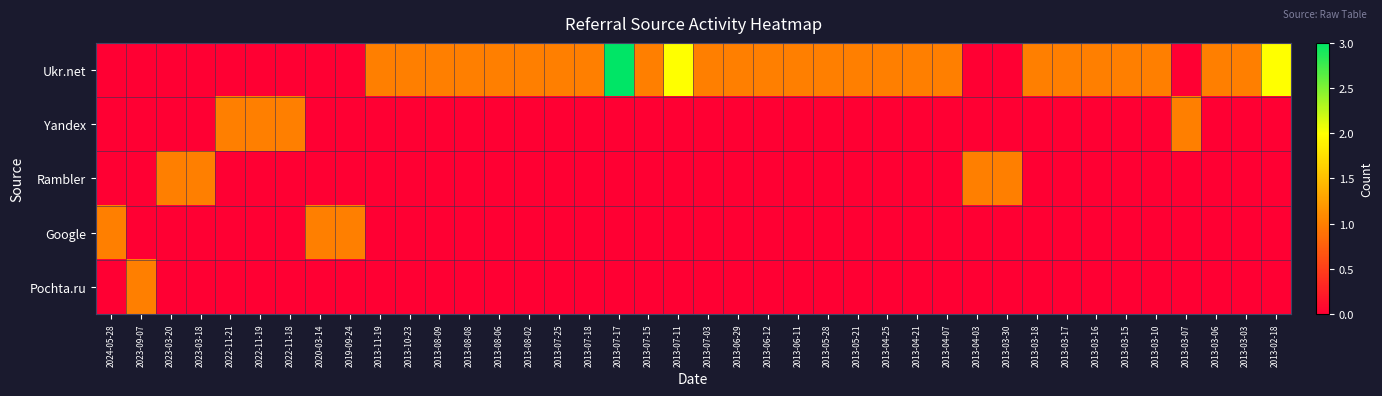

Reading left to right, extract all data points from this chart.

Ukr.net: 2024-05-28=0	2023-09-07=0	2023-03-20=0	2023-03-18=0	2022-11-21=0	2022-11-19=0	2022-11-18=0	2020-03-14=0	2019-09-24=0	2013-11-19=1	2013-10-23=1	2013-08-09=1	2013-08-08=1	2013-08-06=1	2013-08-02=1	2013-07-25=1	2013-07-18=1	2013-07-17=3	2013-07-15=1	2013-07-11=2	2013-07-03=1	2013-06-29=1	2013-06-12=1	2013-06-11=1	2013-05-28=1	2013-05-21=1	2013-04-25=1	2013-04-21=1	2013-04-07=1	2013-04-03=0	2013-03-30=0	2013-03-18=1	2013-03-17=1	2013-03-16=1	2013-03-15=1	2013-03-10=1	2013-03-07=0	2013-03-06=1	2013-03-03=1	2013-02-18=2
Yandex: 2024-05-28=0	2023-09-07=0	2023-03-20=0	2023-03-18=0	2022-11-21=1	2022-11-19=1	2022-11-18=1	2020-03-14=0	2019-09-24=0	2013-11-19=0	2013-10-23=0	2013-08-09=0	2013-08-08=0	2013-08-06=0	2013-08-02=0	2013-07-25=0	2013-07-18=0	2013-07-17=0	2013-07-15=0	2013-07-11=0	2013-07-03=0	2013-06-29=0	2013-06-12=0	2013-06-11=0	2013-05-28=0	2013-05-21=0	2013-04-25=0	2013-04-21=0	2013-04-07=0	2013-04-03=0	2013-03-30=0	2013-03-18=0	2013-03-17=0	2013-03-16=0	2013-03-15=0	2013-03-10=0	2013-03-07=1	2013-03-06=0	2013-03-03=0	2013-02-18=0
Rambler: 2024-05-28=0	2023-09-07=0	2023-03-20=1	2023-03-18=1	2022-11-21=0	2022-11-19=0	2022-11-18=0	2020-03-14=0	2019-09-24=0	2013-11-19=0	2013-10-23=0	2013-08-09=0	2013-08-08=0	2013-08-06=0	2013-08-02=0	2013-07-25=0	2013-07-18=0	2013-07-17=0	2013-07-15=0	2013-07-11=0	2013-07-03=0	2013-06-29=0	2013-06-12=0	2013-06-11=0	2013-05-28=0	2013-05-21=0	2013-04-25=0	2013-04-21=0	2013-04-07=0	2013-04-03=1	2013-03-30=1	2013-03-18=0	2013-03-17=0	2013-03-16=0	2013-03-15=0	2013-03-10=0	2013-03-07=0	2013-03-06=0	2013-03-03=0	2013-02-18=0
Google: 2024-05-28=1	2023-09-07=0	2023-03-20=0	2023-03-18=0	2022-11-21=0	2022-11-19=0	2022-11-18=0	2020-03-14=1	2019-09-24=1	2013-11-19=0	2013-10-23=0	2013-08-09=0	2013-08-08=0	2013-08-06=0	2013-08-02=0	2013-07-25=0	2013-07-18=0	2013-07-17=0	2013-07-15=0	2013-07-11=0	2013-07-03=0	2013-06-29=0	2013-06-12=0	2013-06-11=0	2013-05-28=0	2013-05-21=0	2013-04-25=0	2013-04-21=0	2013-04-07=0	2013-04-03=0	2013-03-30=0	2013-03-18=0	2013-03-17=0	2013-03-16=0	2013-03-15=0	2013-03-10=0	2013-03-07=0	2013-03-06=0	2013-03-03=0	2013-02-18=0
Pochta.ru: 2024-05-28=0	2023-09-07=1	2023-03-20=0	2023-03-18=0	2022-11-21=0	2022-11-19=0	2022-11-18=0	2020-03-14=0	2019-09-24=0	2013-11-19=0	2013-10-23=0	2013-08-09=0	2013-08-08=0	2013-08-06=0	2013-08-02=0	2013-07-25=0	2013-07-18=0	2013-07-17=0	2013-07-15=0	2013-07-11=0	2013-07-03=0	2013-06-29=0	2013-06-12=0	2013-06-11=0	2013-05-28=0	2013-05-21=0	2013-04-25=0	2013-04-21=0	2013-04-07=0	2013-04-03=0	2013-03-30=0	2013-03-18=0	2013-03-17=0	2013-03-16=0	2013-03-15=0	2013-03-10=0	2013-03-07=0	2013-03-06=0	2013-03-03=0	2013-02-18=0